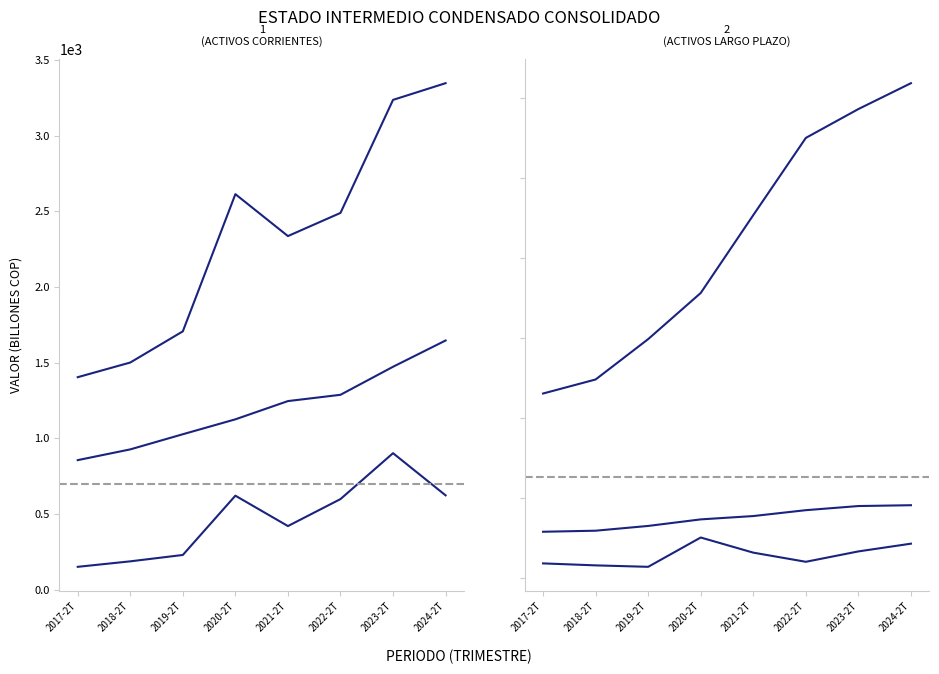

Rank the series by their maximum value, from lowest to highest.

Activos financieros a valor razonable (CP), Efectivo y equivalentes de efectivo, Inversiones en companias asociadas, Activos financieros a costo amortizado (CP), TOTAL ACTIVO CORRIENTE, Total activos intangibles